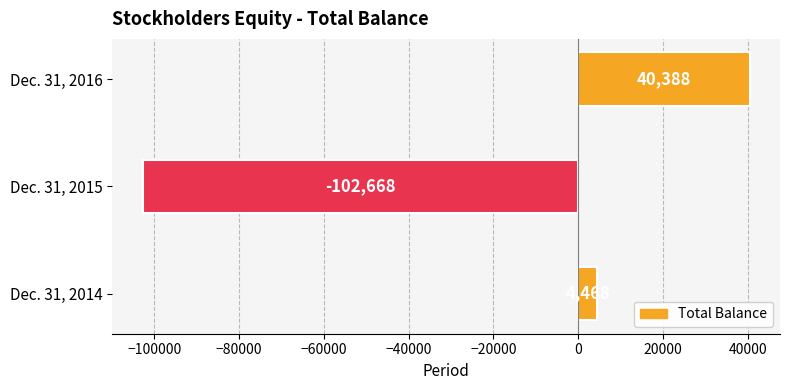

Are the bars grouped side by side (vs. stacked)?

No